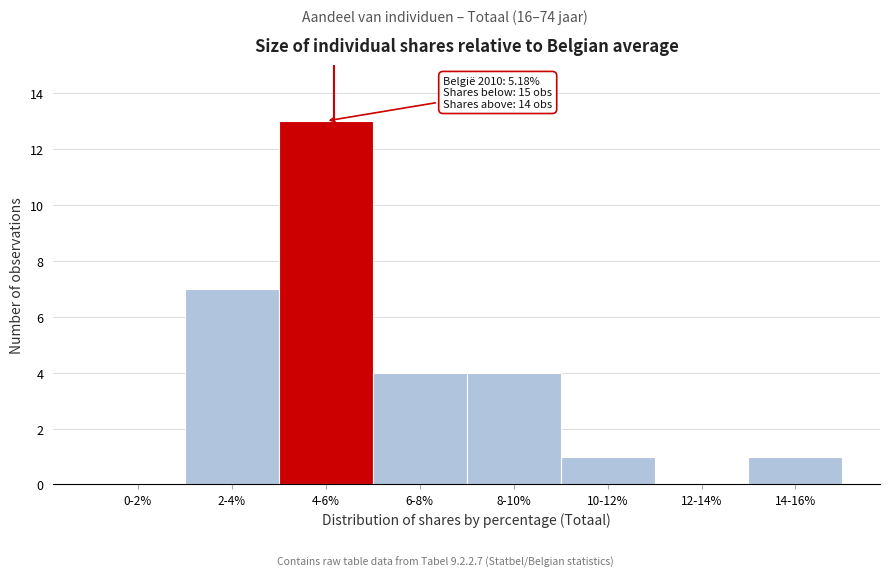

Reading left to right, list all the values displayed in this chart.

0-2%=0	2-4%=7	4-6%=13	6-8%=4	8-10%=4	10-12%=1	12-14%=0	14-16%=1